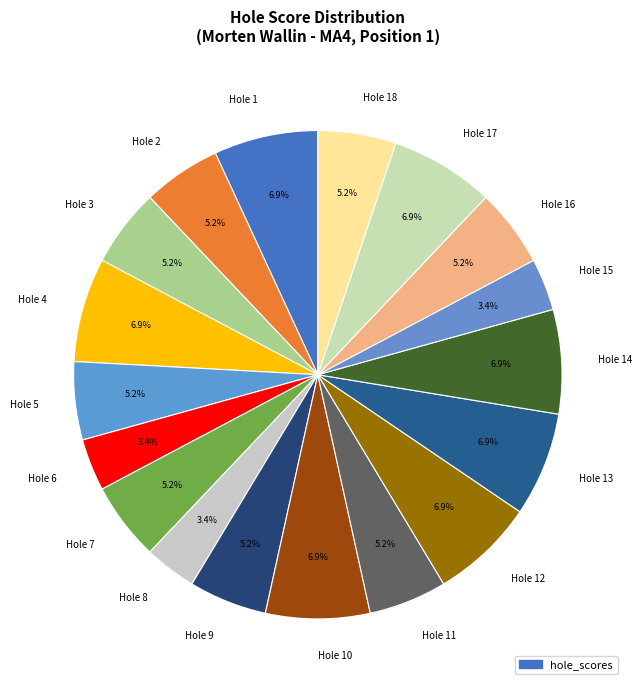

What percentage do Hole 11 and Hole 8 together represent?

8.6%